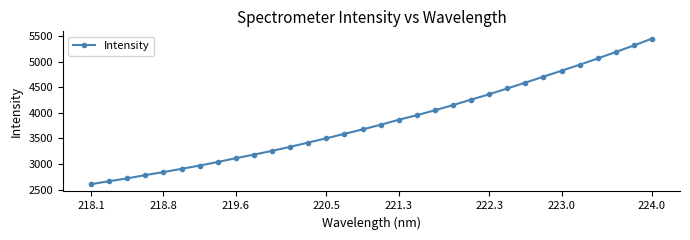

What is the value of the 18th point from the left?

3864.7